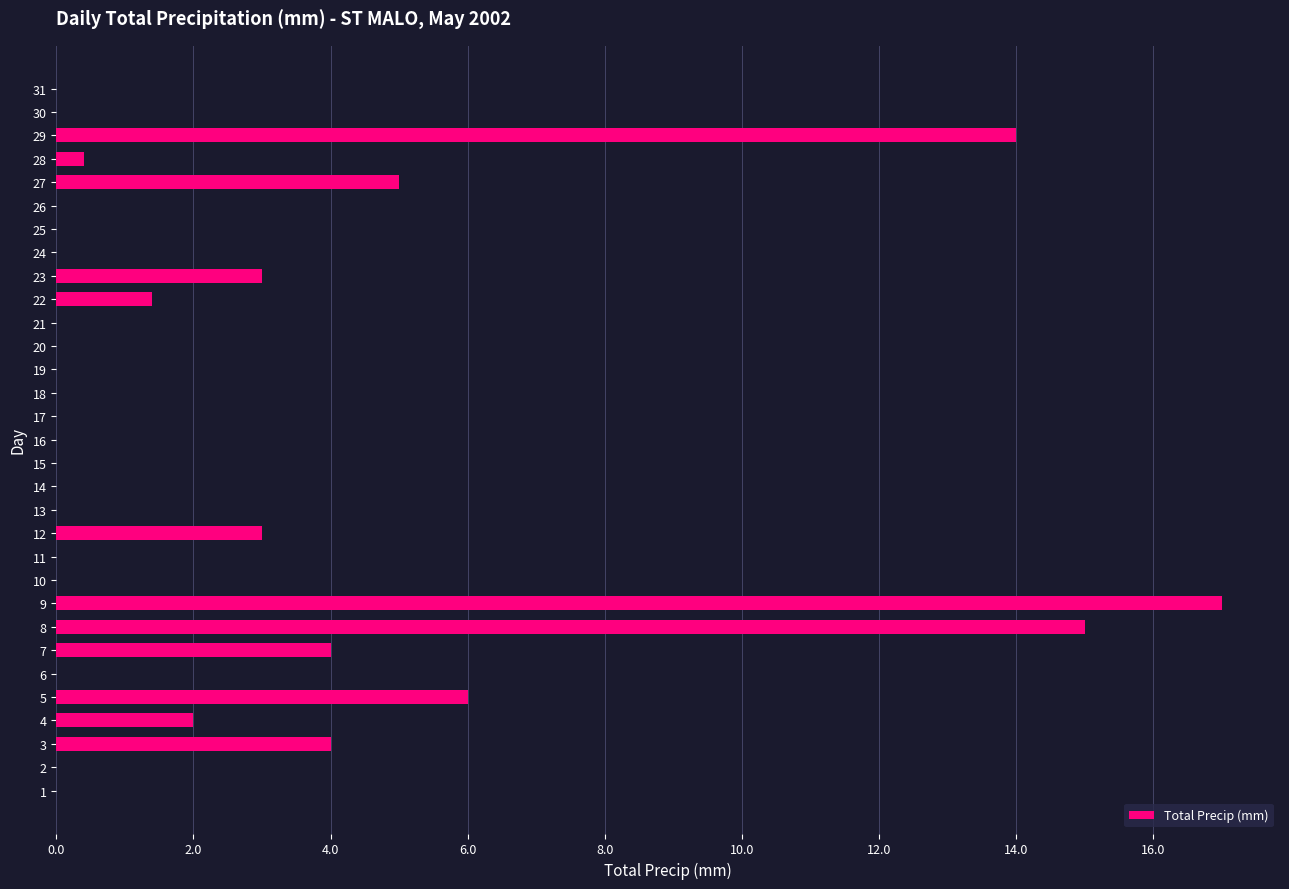

How many data points does each series have?

31